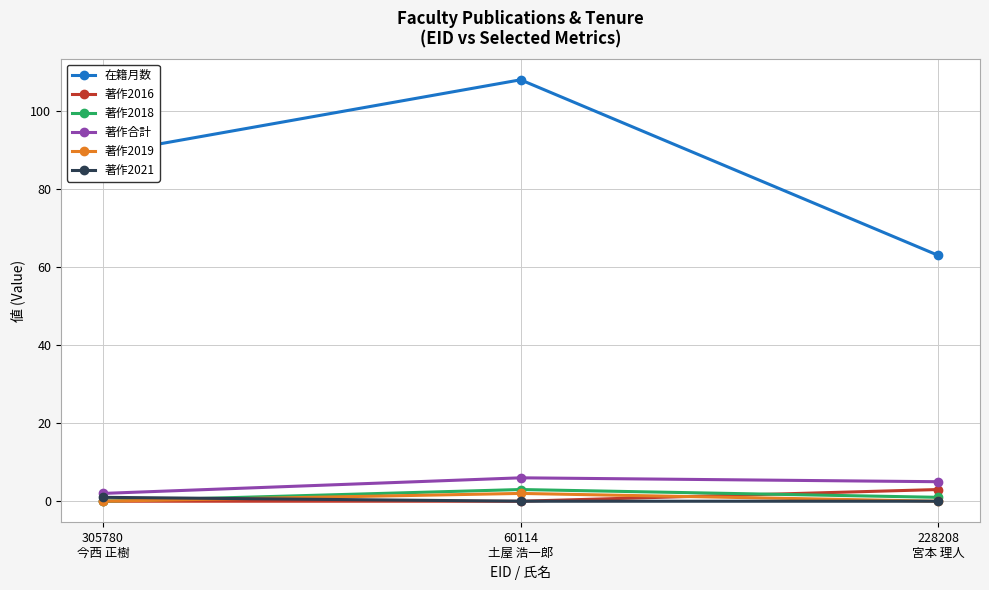

Which category has the highest value across all series?

60114
土屋 浩一郎